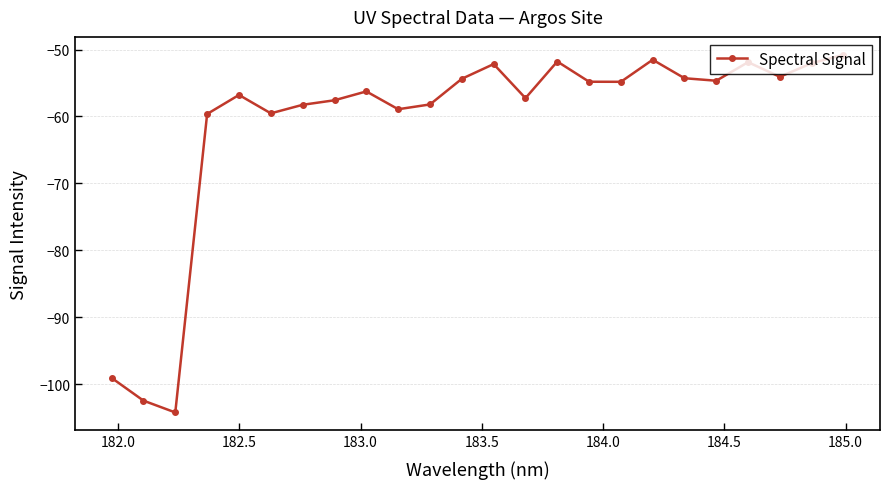

What is the maximum value shown in the chart?

-50.8